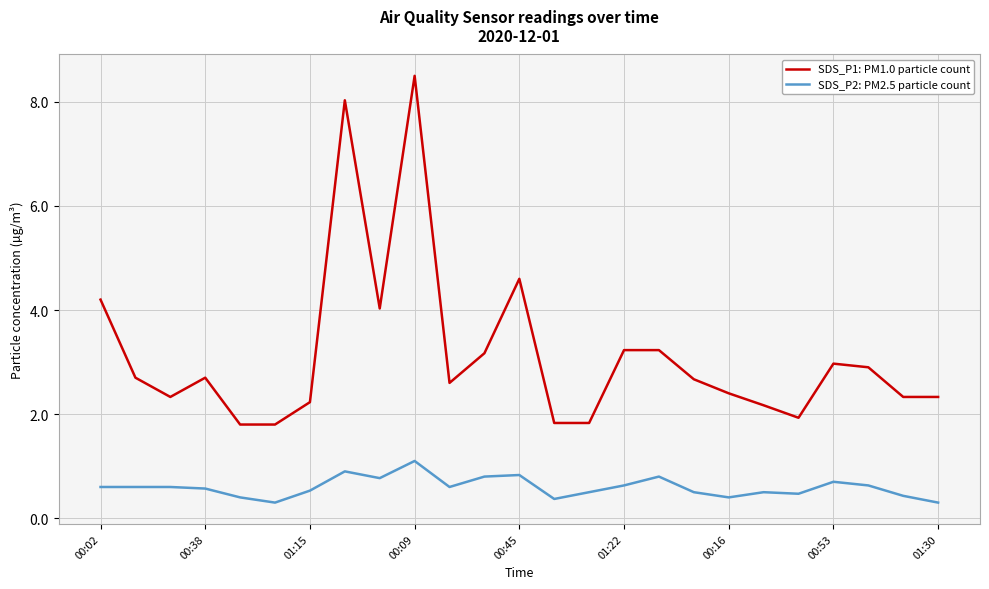

List the series in order of their overall mean, highest first.

SDS_P1: PM1.0 particle count, SDS_P2: PM2.5 particle count